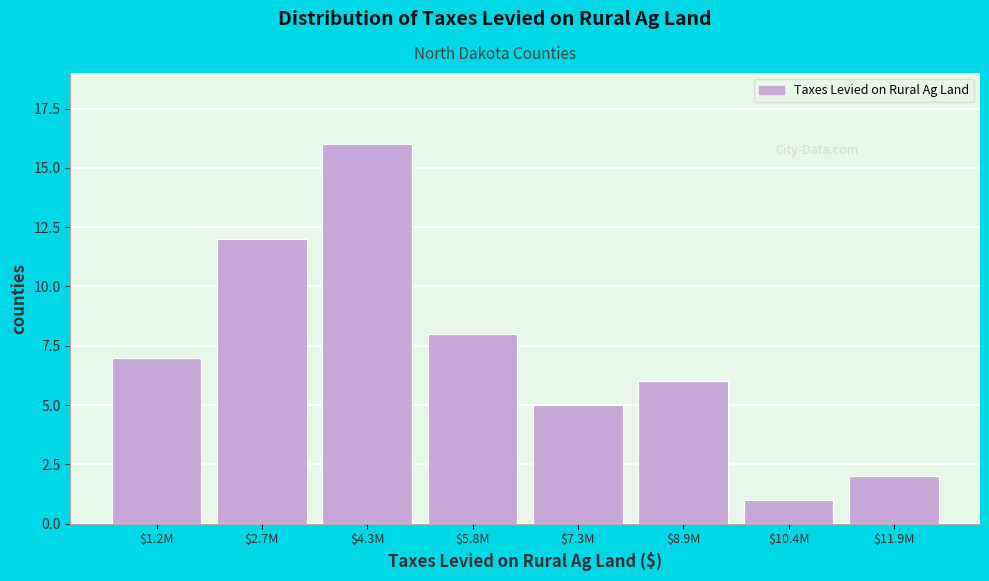

Reading right to left, list all the values displayed in this chart.

2	1	6	5	8	16	12	7